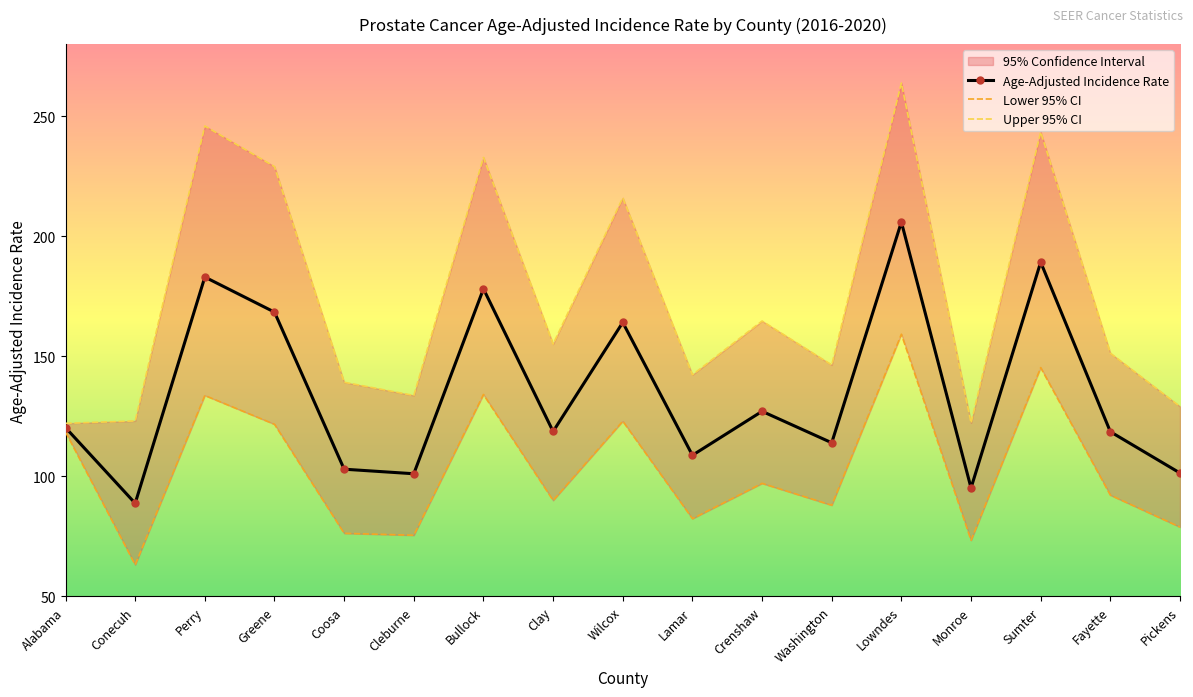

Reading left to right, transcribe all the data shown in this chart.

Age-Adjusted Incidence Rate: 120.3	88.8	183.0	168.4	103.0	101.1	178.1	118.7	164.1	108.8	127.1	114.0	205.9	95.2	189.2	118.6	101.4
Lower 95% CI: 118.5	63.2	133.7	121.7	76.3	75.5	134.1	90.0	123.0	82.4	97.1	88.0	159.2	73.4	145.3	92.2	78.9
Upper 95% CI: 122.1	123.1	245.9	229.0	139.2	133.7	232.8	155.1	216.0	142.3	164.7	146.4	263.8	122.3	243.4	151.3	129.1